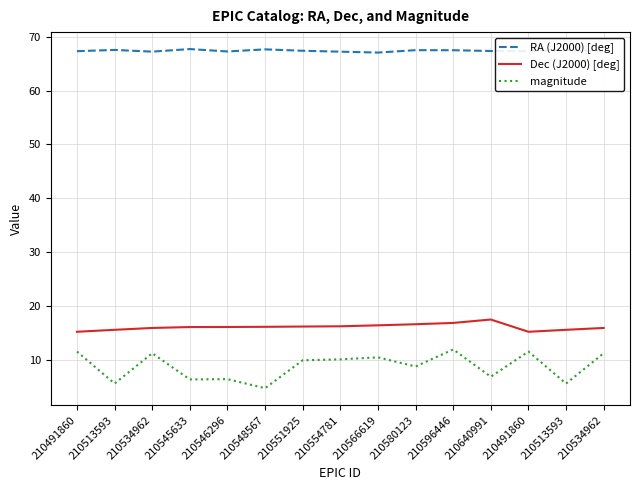

True or false: RA (J2000) [deg] and magnitude cross at least once.

False